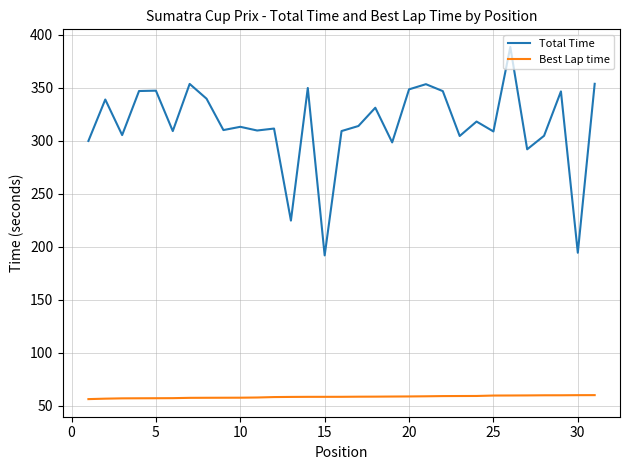

True or false: Total Time and Best Lap time intersect in this chart.

False